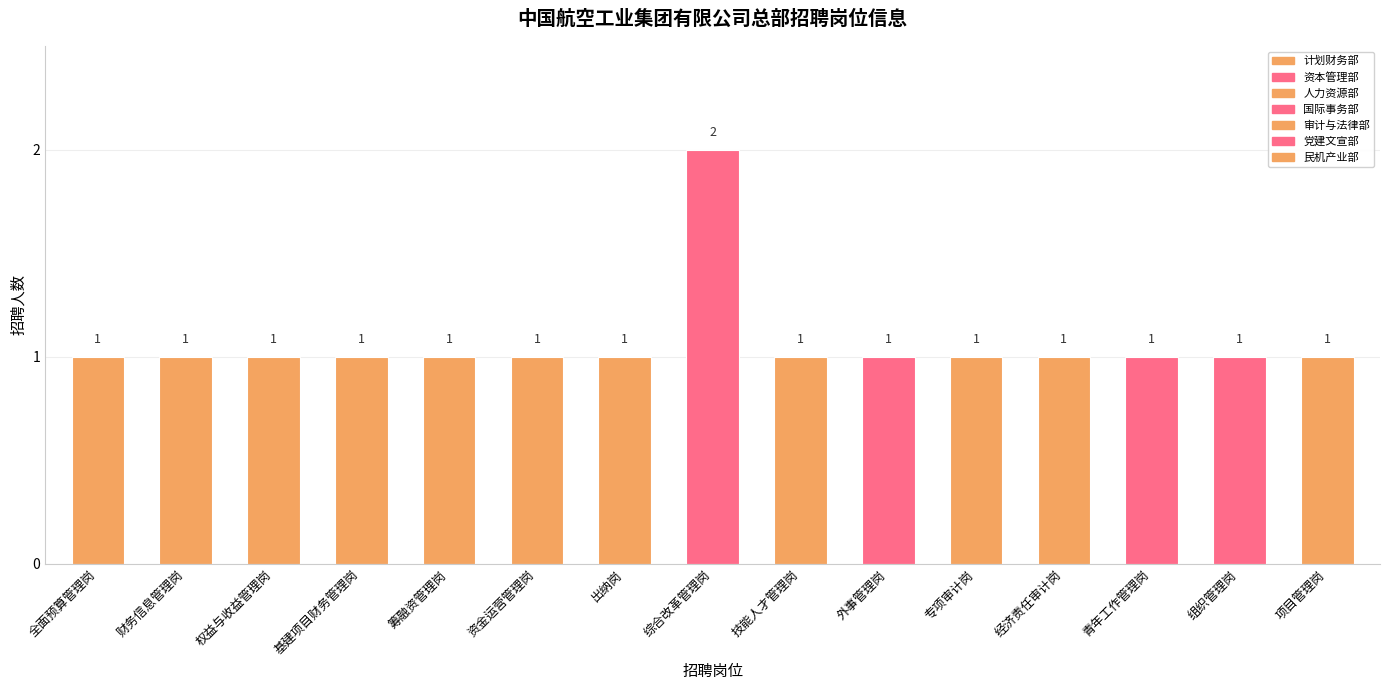

What is the maximum value shown in the chart?

2